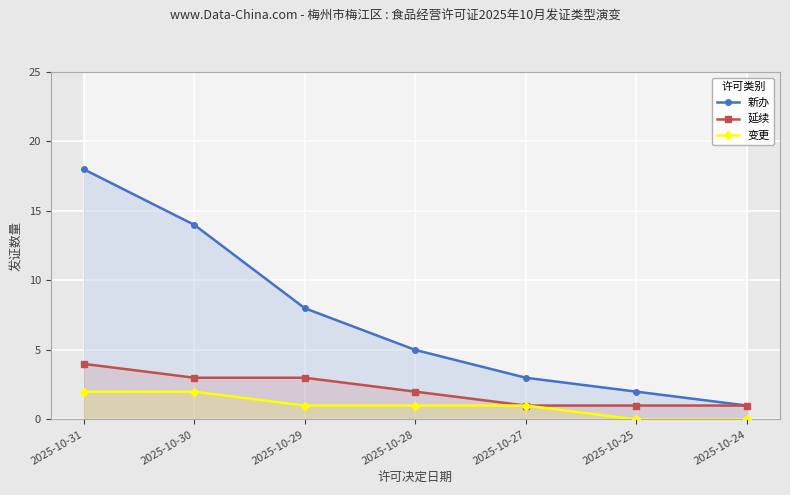

True or false: 延续 and 新办 intersect in this chart.

False